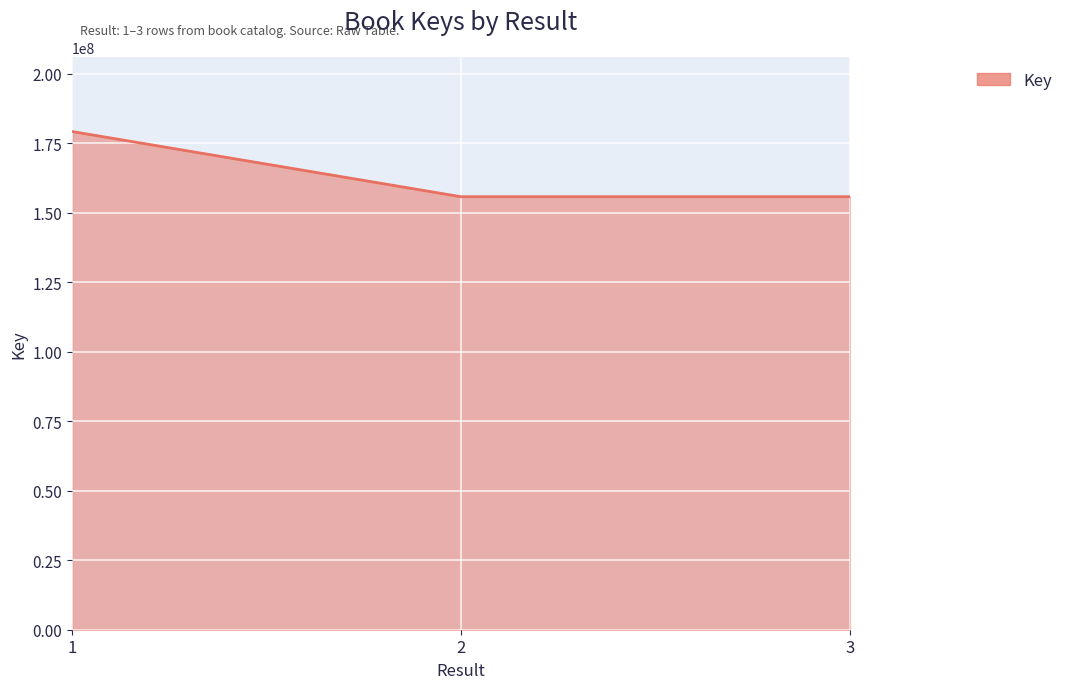

The value at 1 is 278017231. True or false?

False